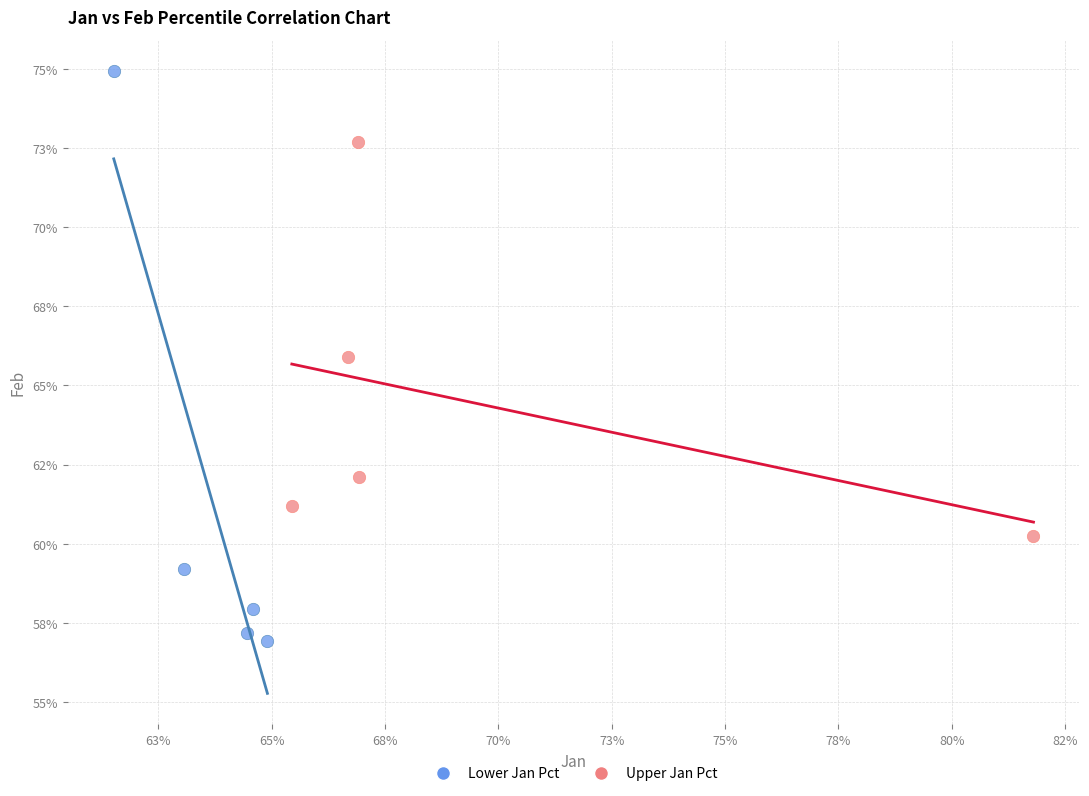

Which series contains the lowest Y value?

Lower Jan Pct